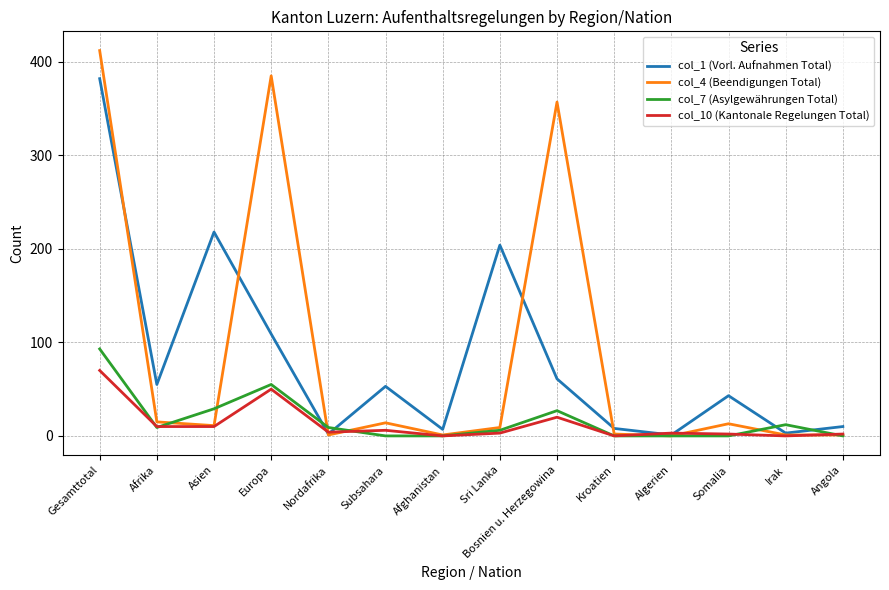

What is the total value across all series at Asien?

268